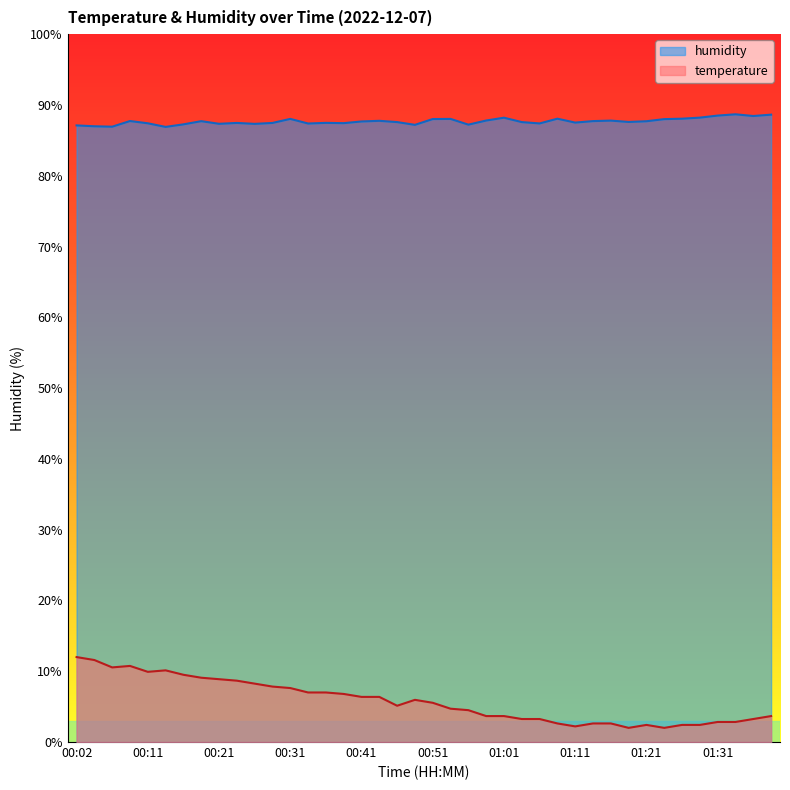

List the series in order of their overall mean, lowest first.

temperature, humidity